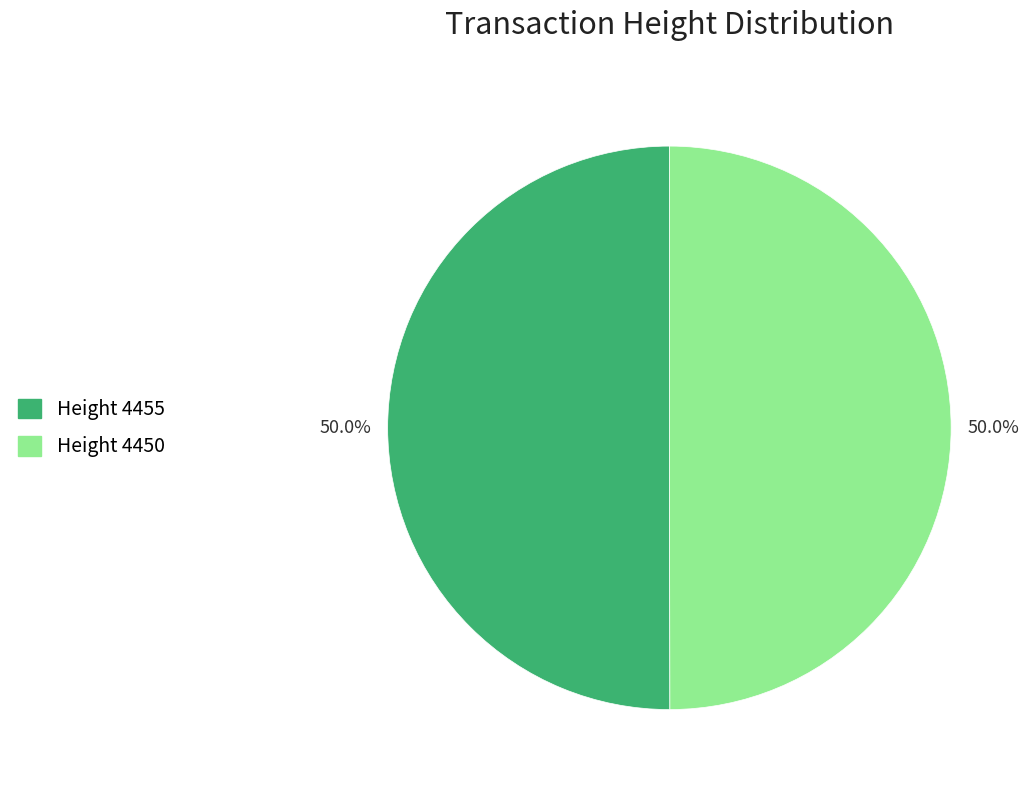

How many segments does this pie chart have?

2